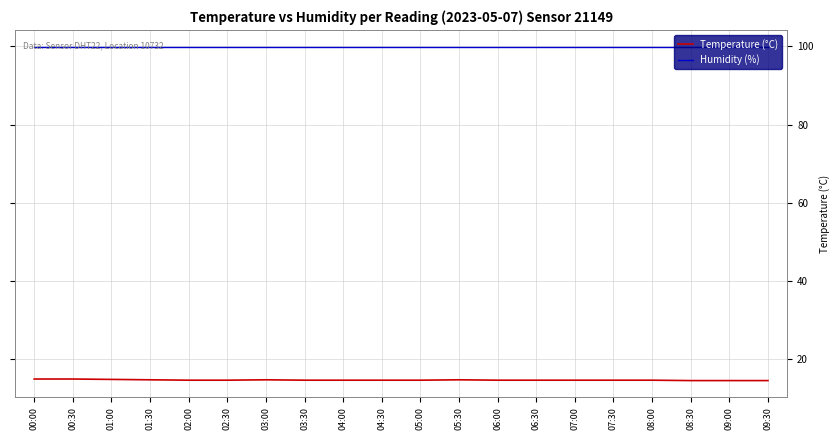

List the series in order of their overall mean, lowest first.

Temperature (°C), Humidity (%)